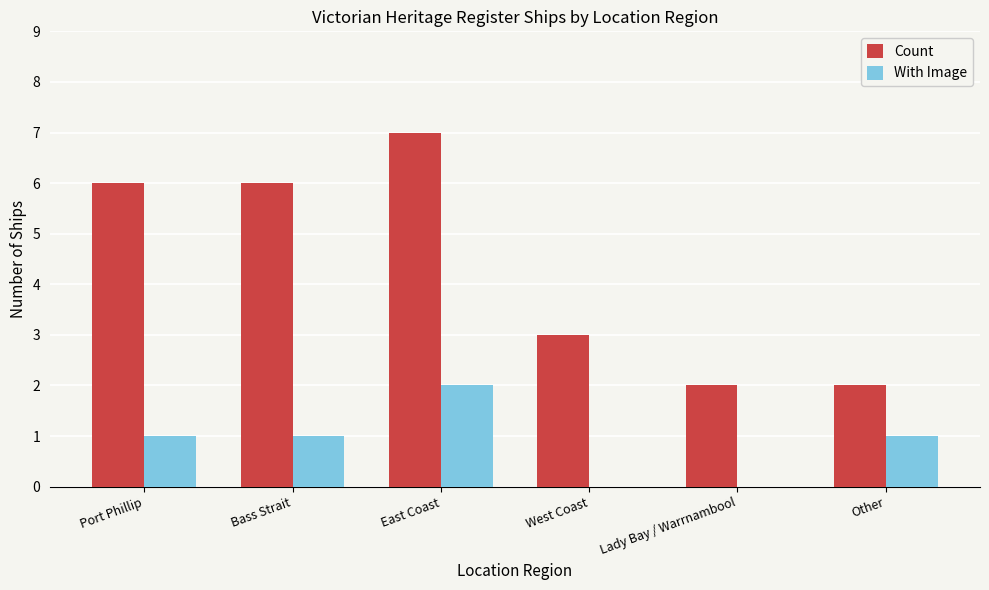

Reading right to left, list all the values displayed in this chart.

Count: Other=2	Lady Bay / Warrnambool=2	West Coast=3	East Coast=7	Bass Strait=6	Port Phillip=6
With Image: Other=1	Lady Bay / Warrnambool=0	West Coast=0	East Coast=2	Bass Strait=1	Port Phillip=1